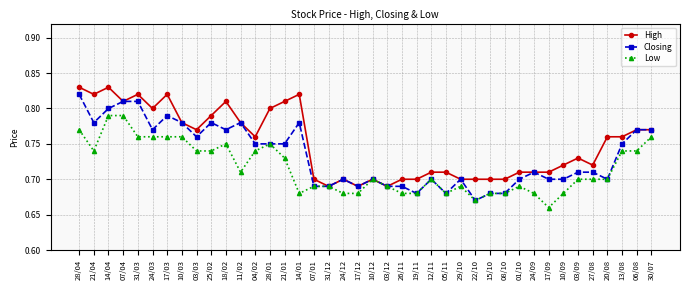

At how many categories does at least one series exceed 0?

40